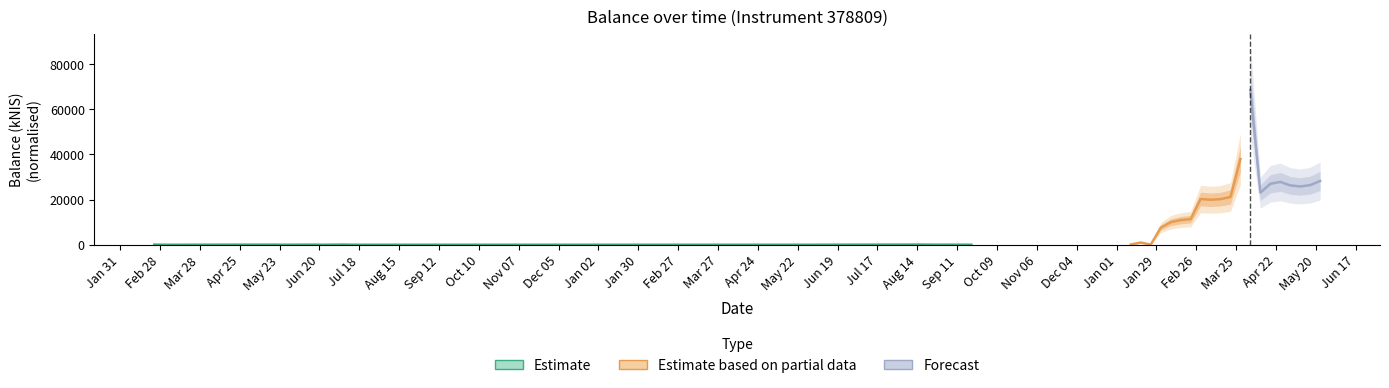

Which label corresponds to the largest value in the chart?

2024-04-04